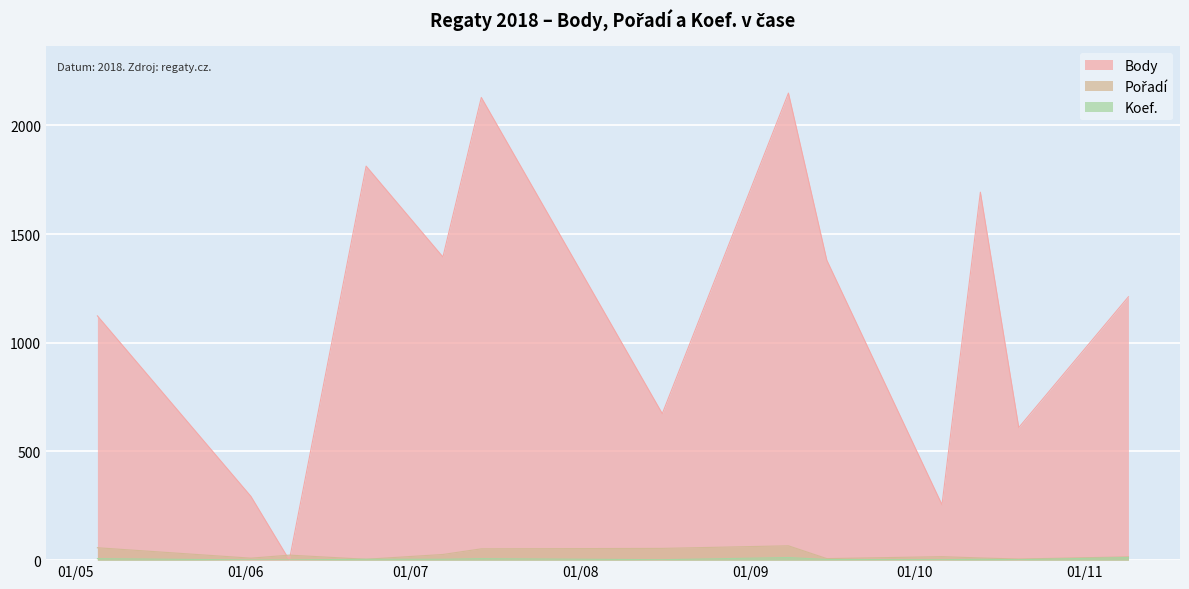

How many lines are shown in the chart?

3